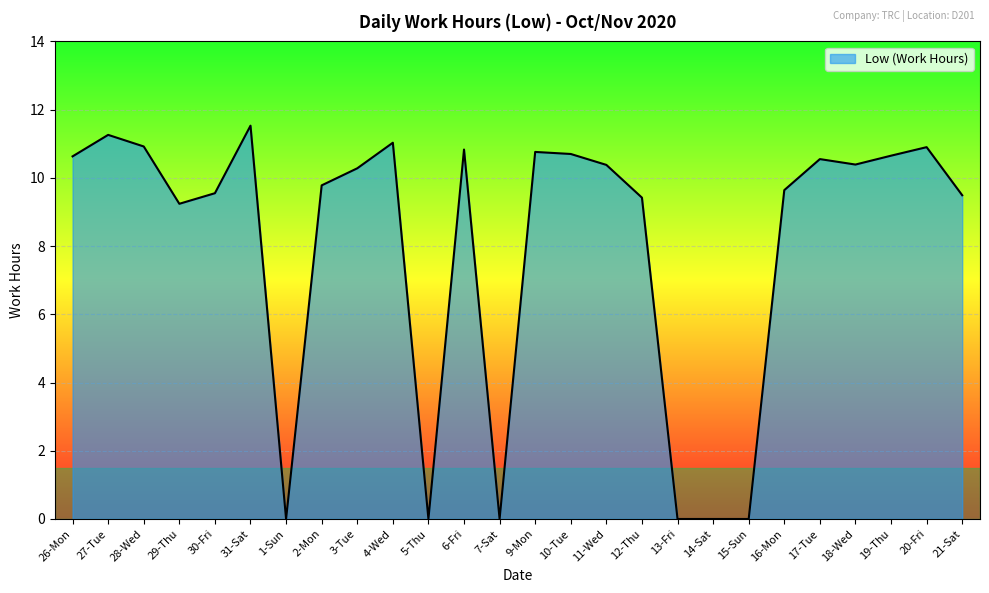

What is the difference between the second highest and minimum values?

11.3